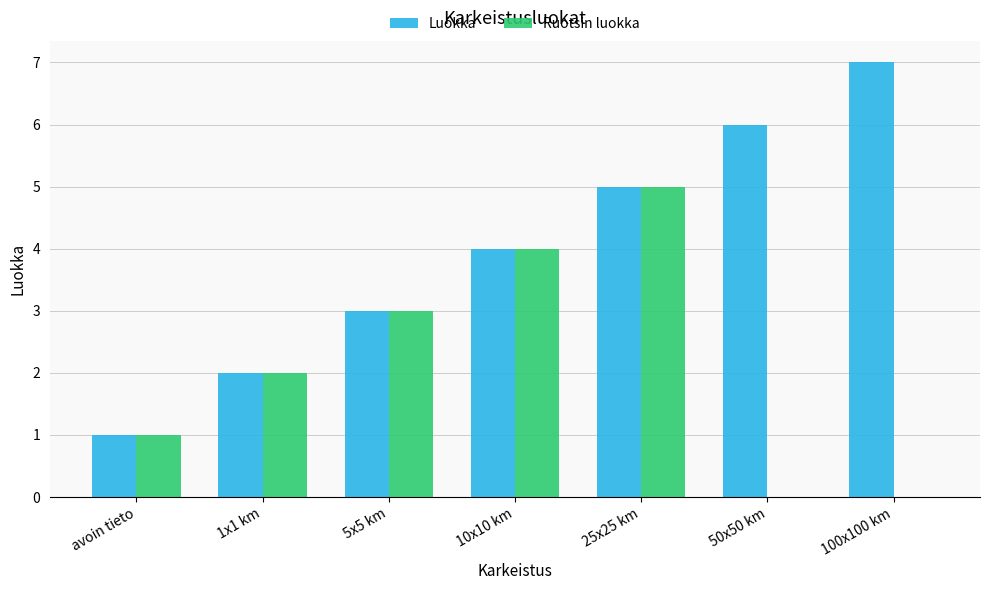

What is the maximum value shown in the chart?

7